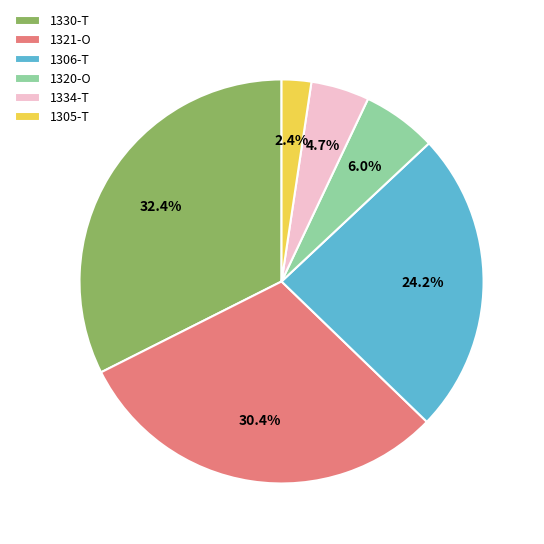

Between 1321-O and 1320-O, which is larger?

1321-O